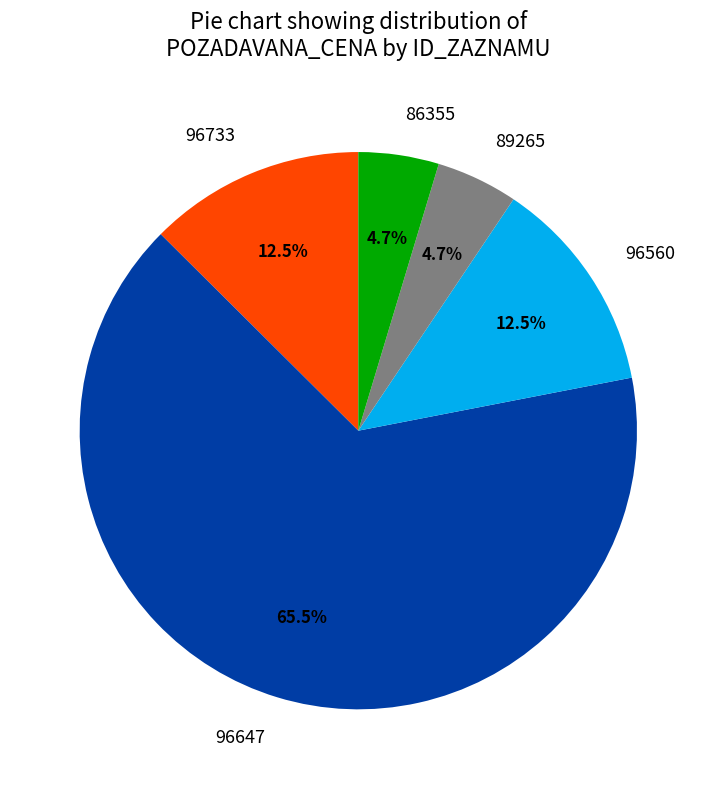

Which slice is the largest?

96647